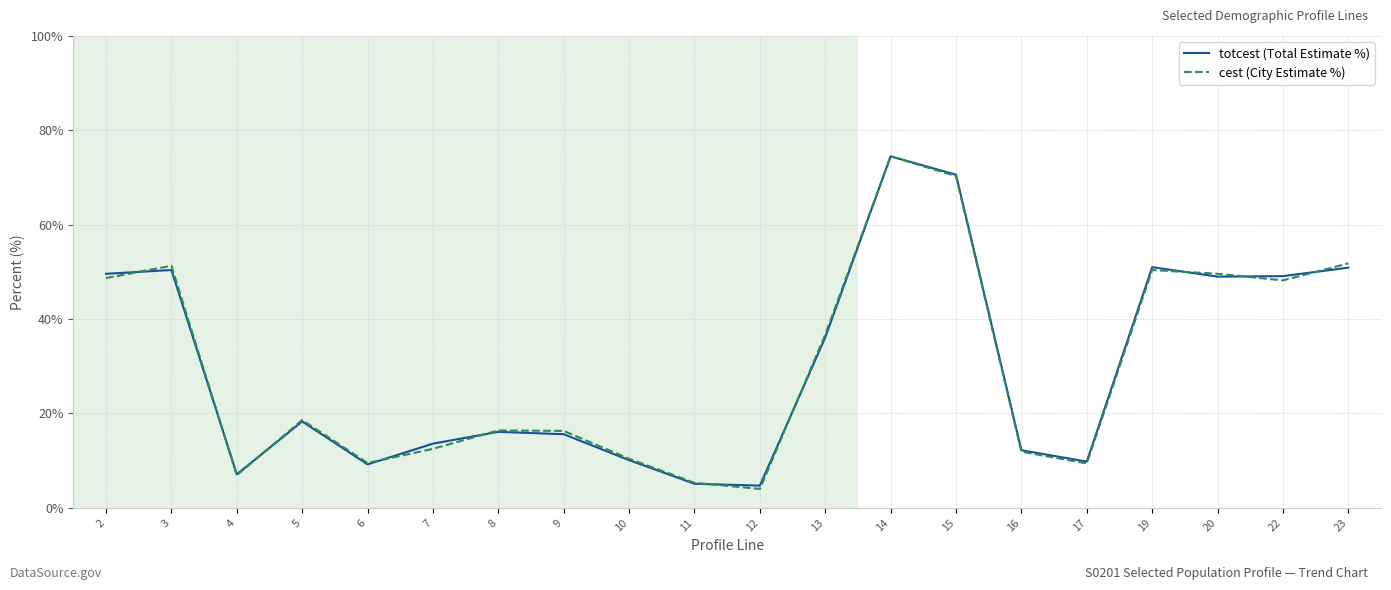

What is the approximate value of cest (City Estimate %) at 9?

16.3